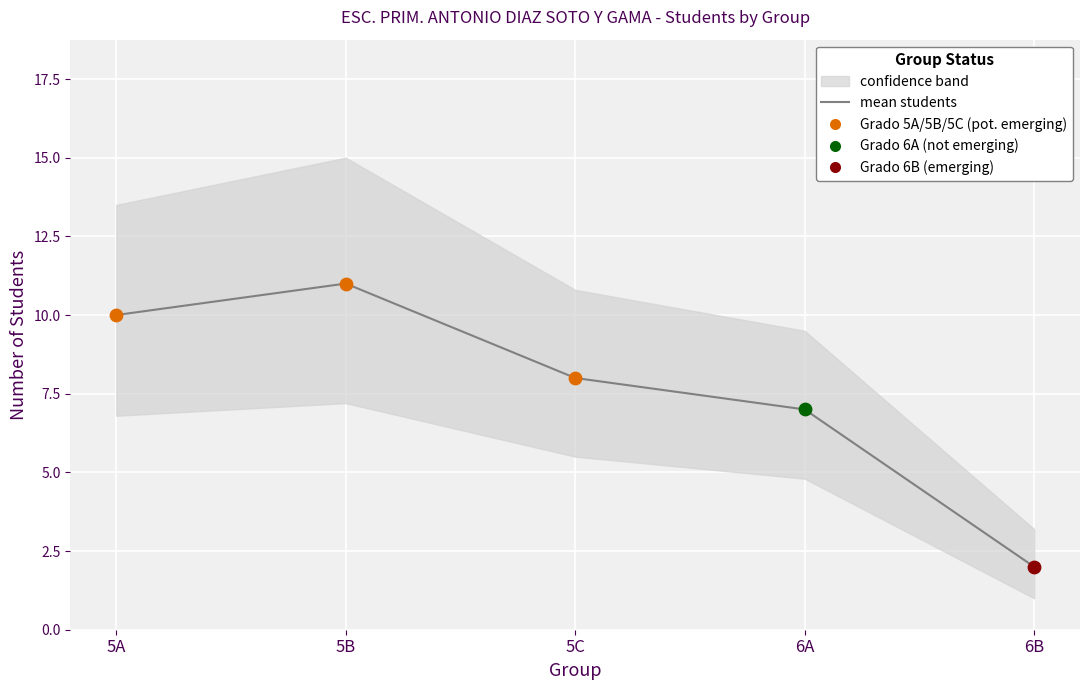

What is the change in value from 6A to 6B?

-5